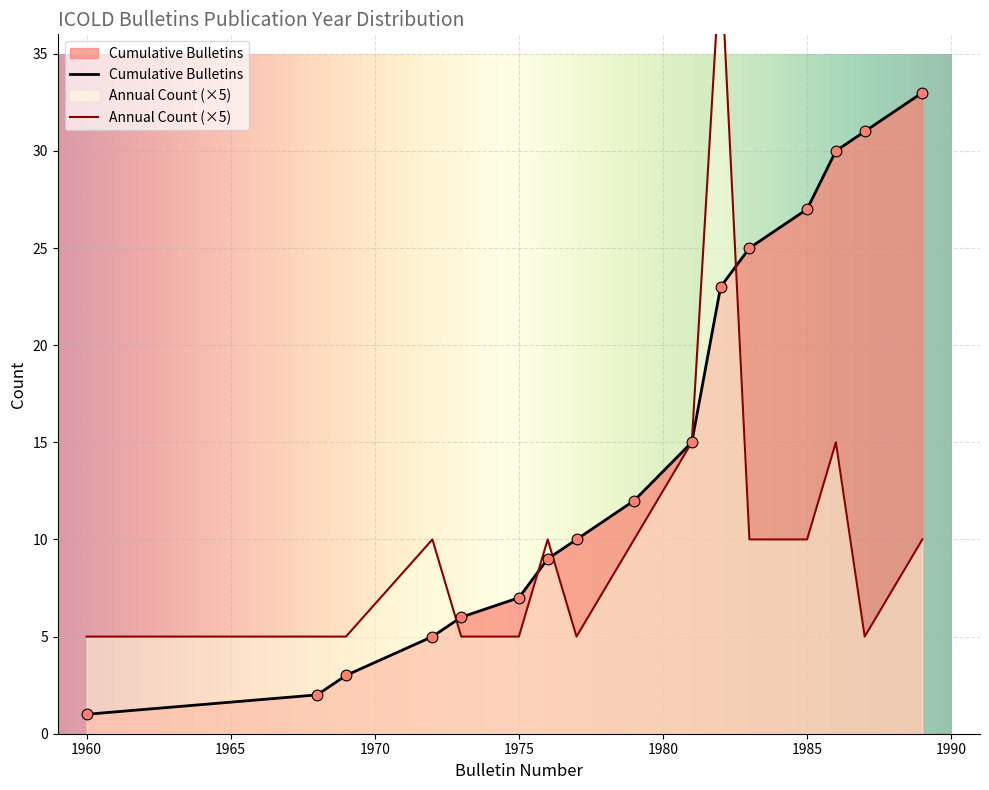

The value of Cumulative Bulletins at 1985 is 9. True or false?

False